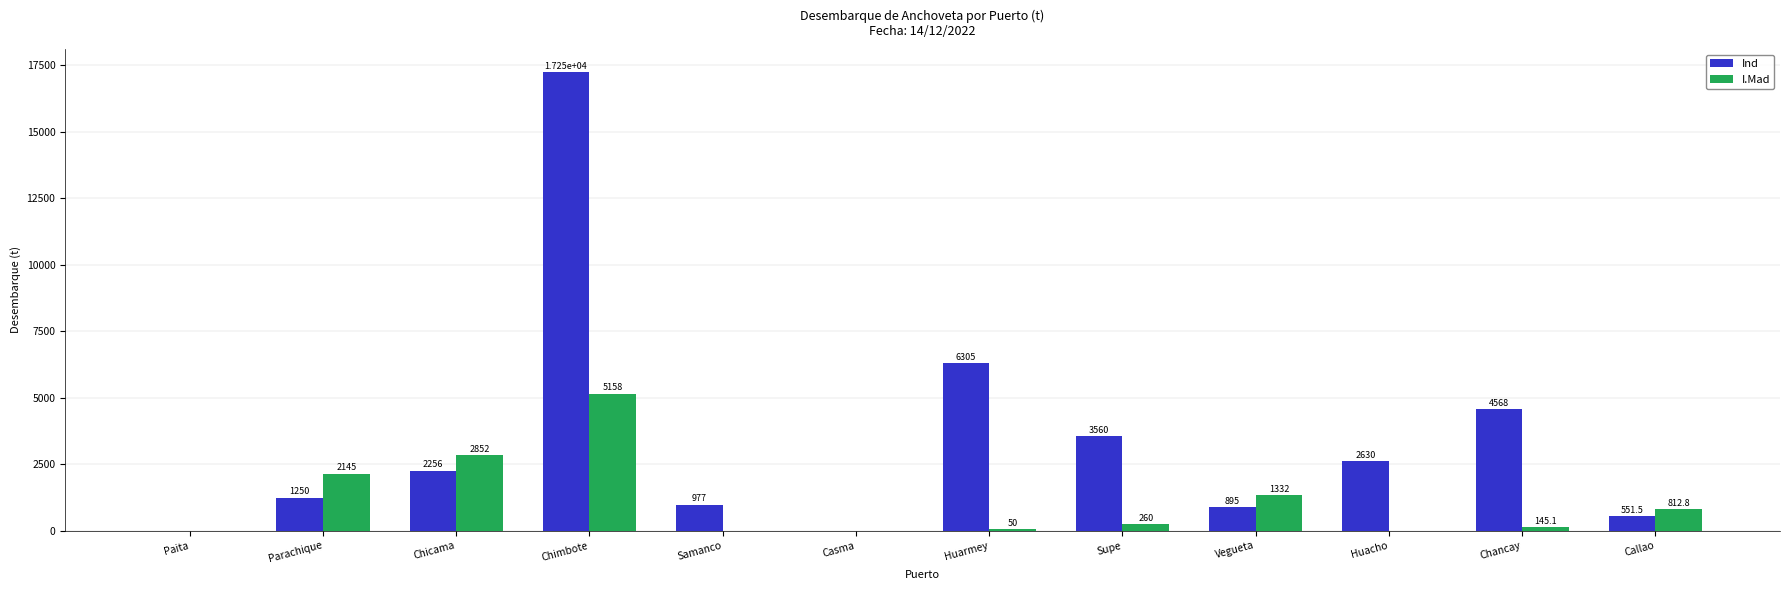

The I.Mad series shows 2186.0 at Vegueta. True or false?

False